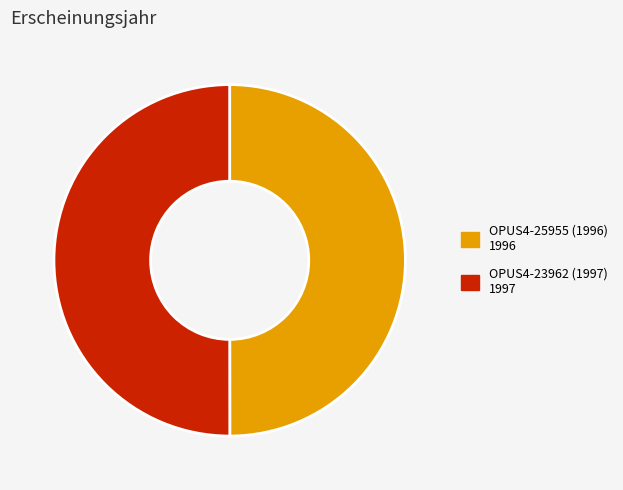

Combined, do OPUS4-23962 (1997) and OPUS4-25955 (1996) account for over 50%?

Yes